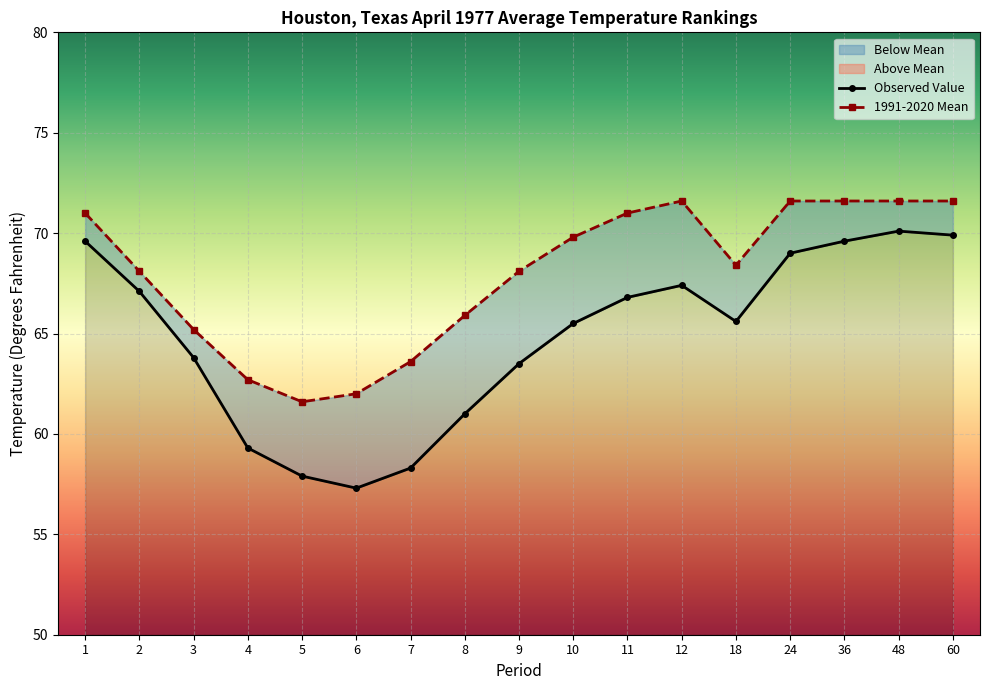

At which category does 1991-2020 Mean reach its first local valley?

5